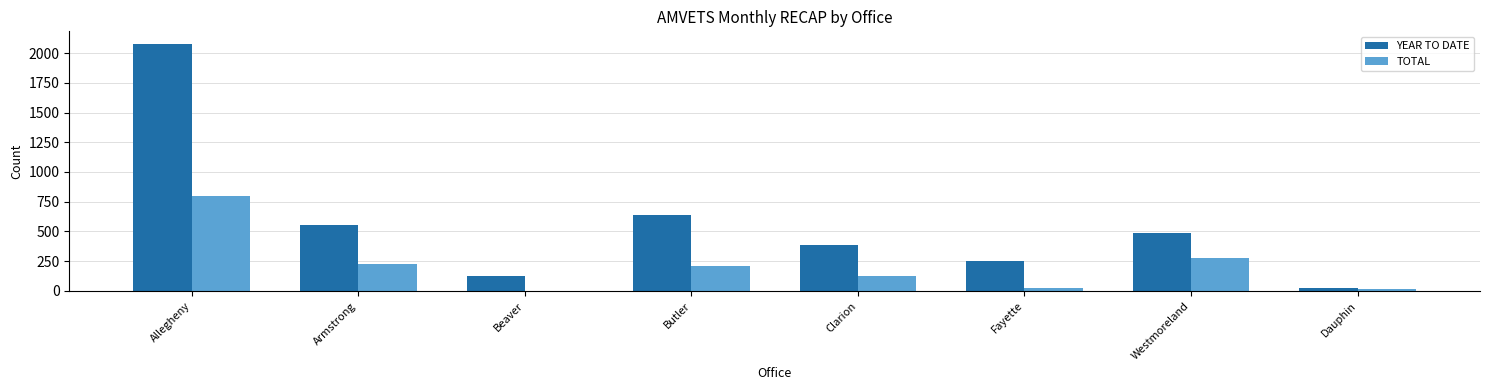

At which label does TOTAL reach its peak?

Allegheny